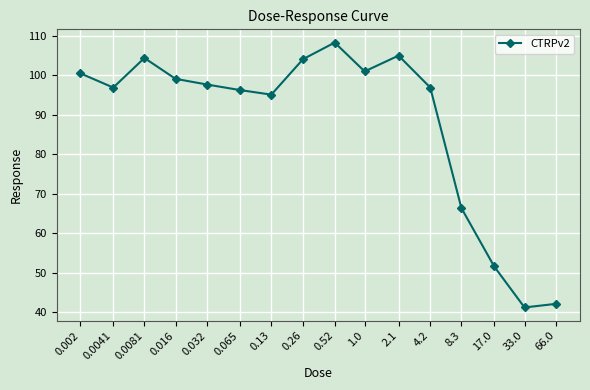

The chart shows a value of 155.6 at 0.13. True or false?

False